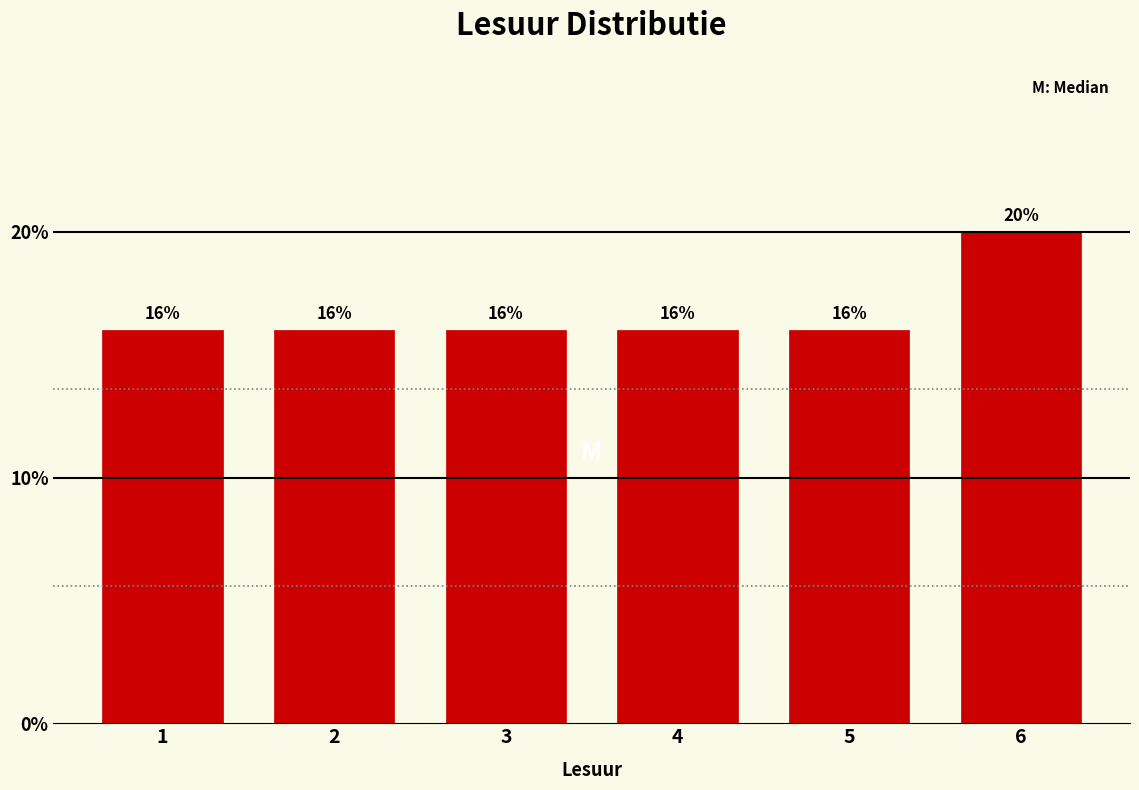

Reading right to left, transcribe all the data shown in this chart.

20	16	16	16	16	16